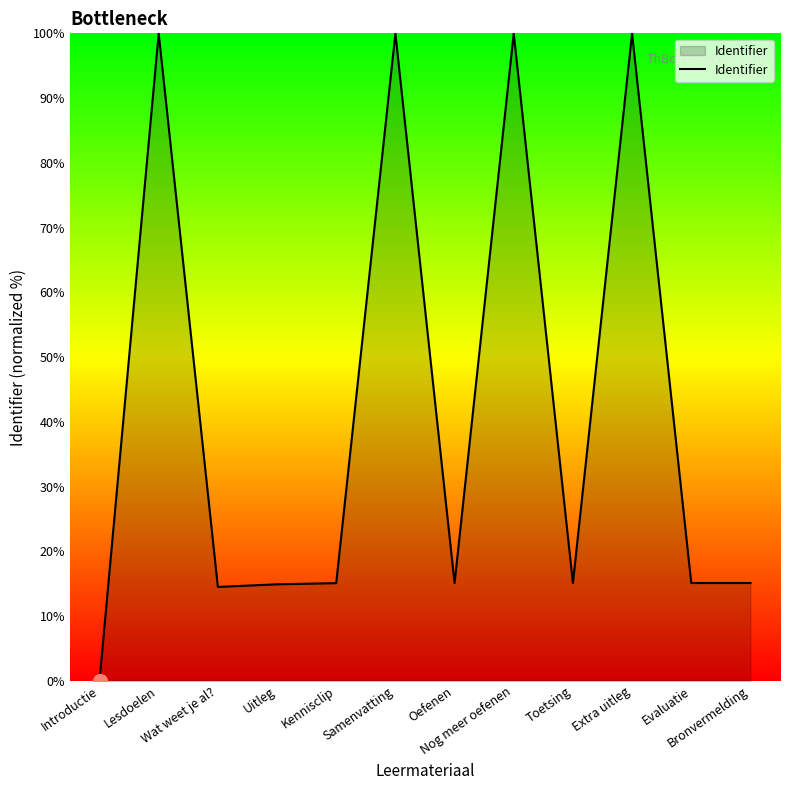

What is the difference between the maximum and minimum values?

100.0